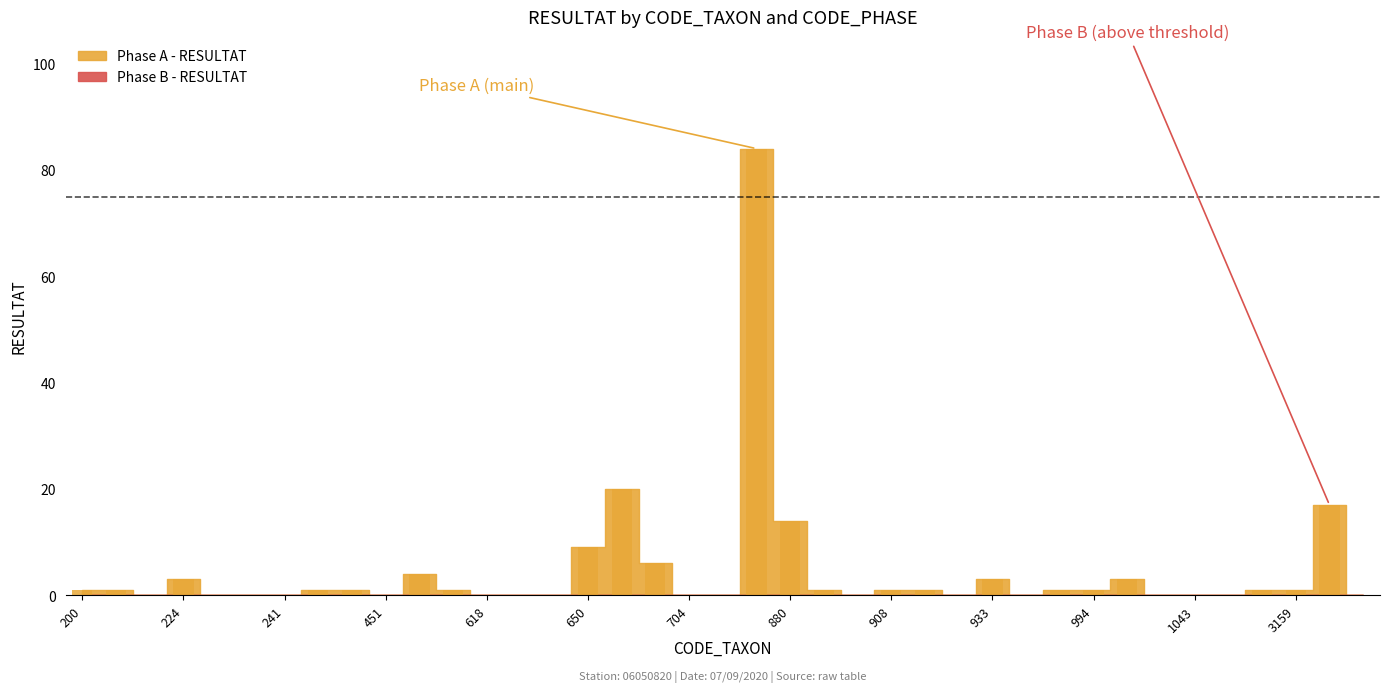

What is the sum of all values?

175